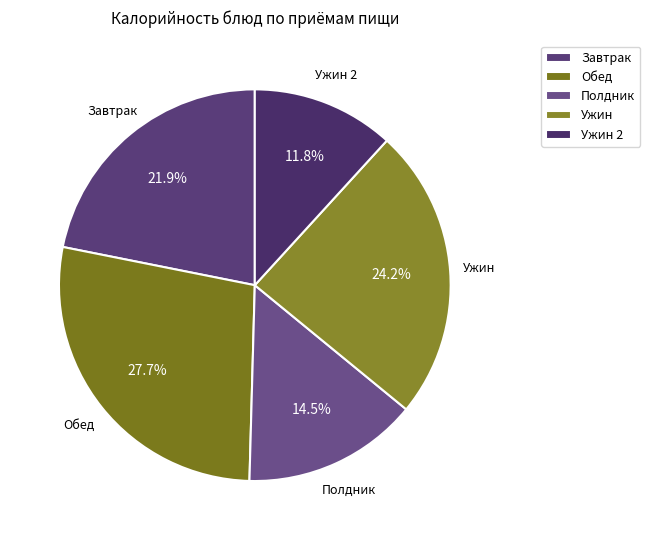

Rank the categories by value from lowest to highest.

Ужин 2, Полдник, Завтрак, Ужин, Обед